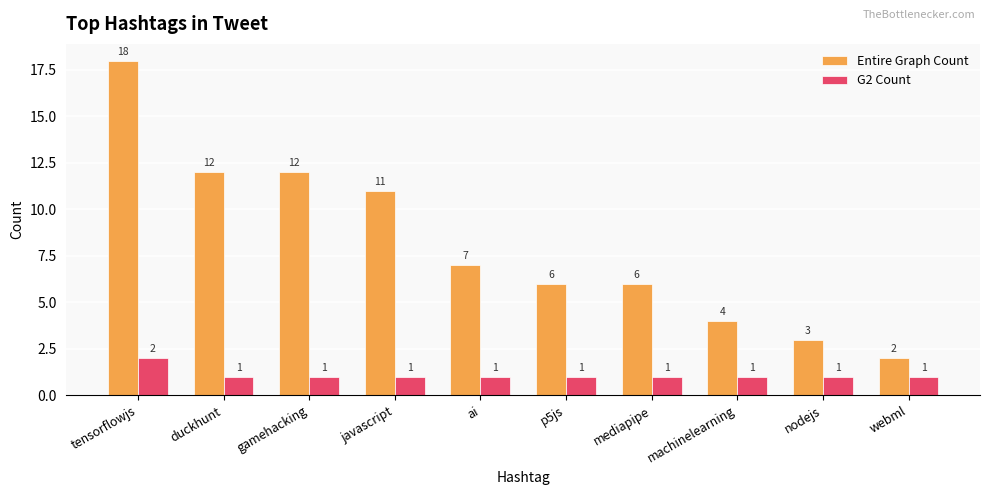

What is the sum of all Entire Graph Count values?

81